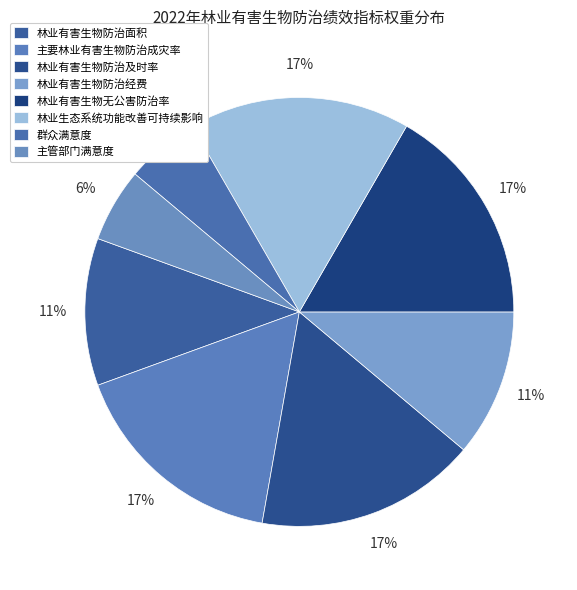

Is there a majority slice in this chart?

No